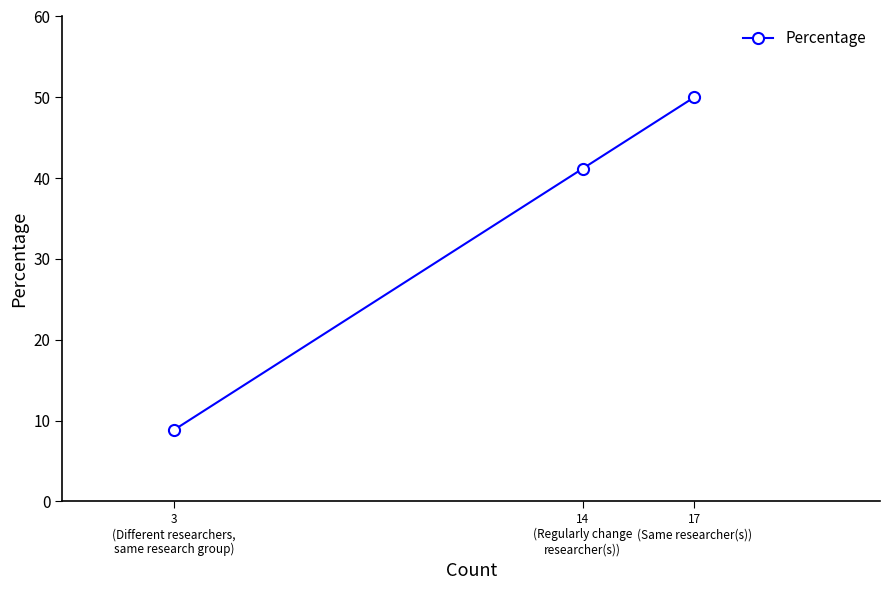

Which category has the lowest value across all series?

3
(Different researchers,
same research group)